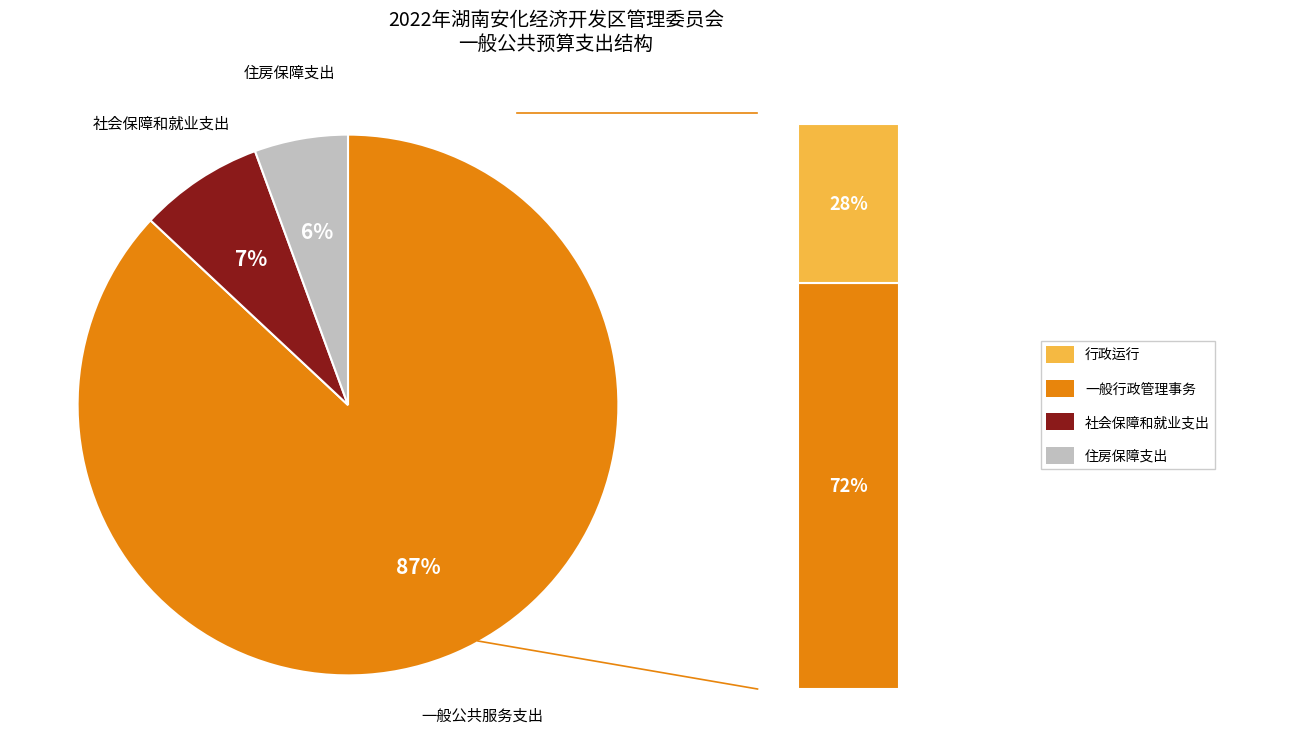

How many slices are in this pie chart?

3